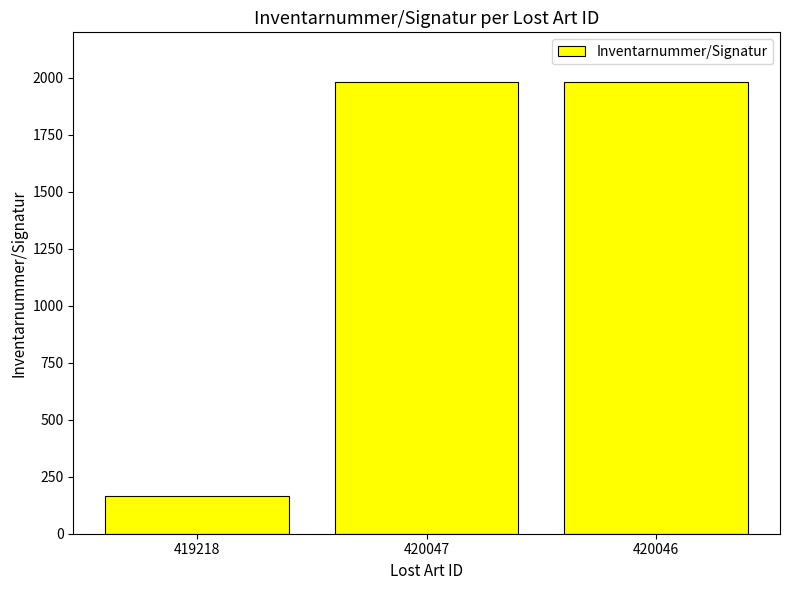

True or false: the data shows 1256 at 420046.

False